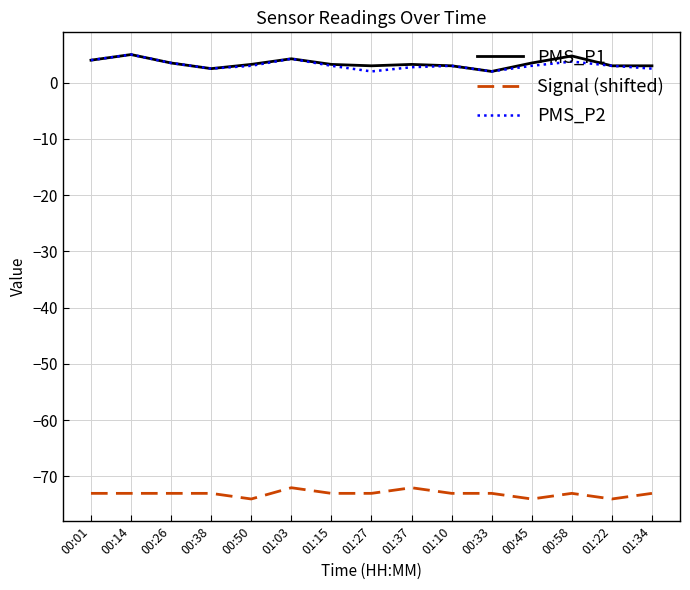

Read the Signal (shifted) value at 01:10.

-73.0